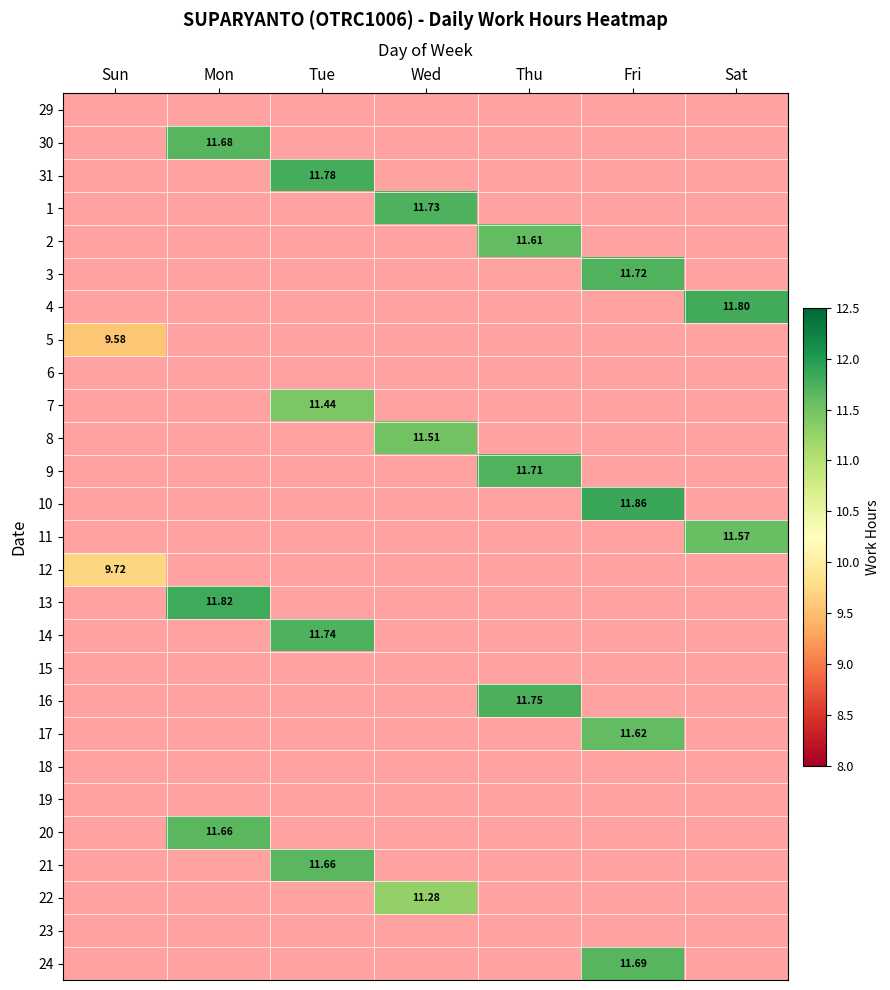

At Wed, list the series in order from smallest to largest.

29, 30, 31, 2, 3, 4, 5, 6, 7, 9, 10, 11, 12, 13, 14, 15, 16, 17, 18, 19, 20, 21, 23, 24, 22, 8, 1